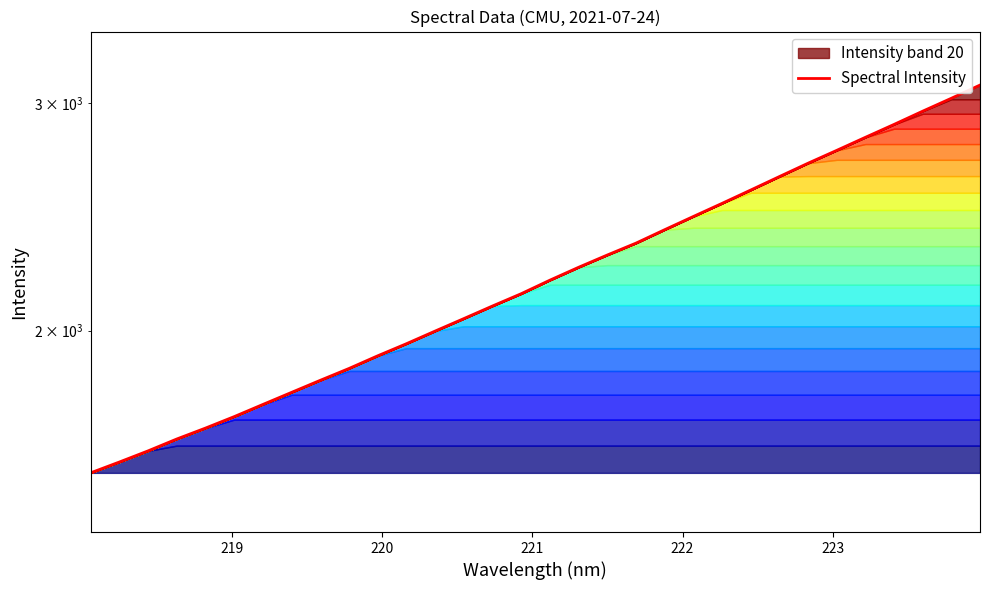

How many data points are less than 2188?

16